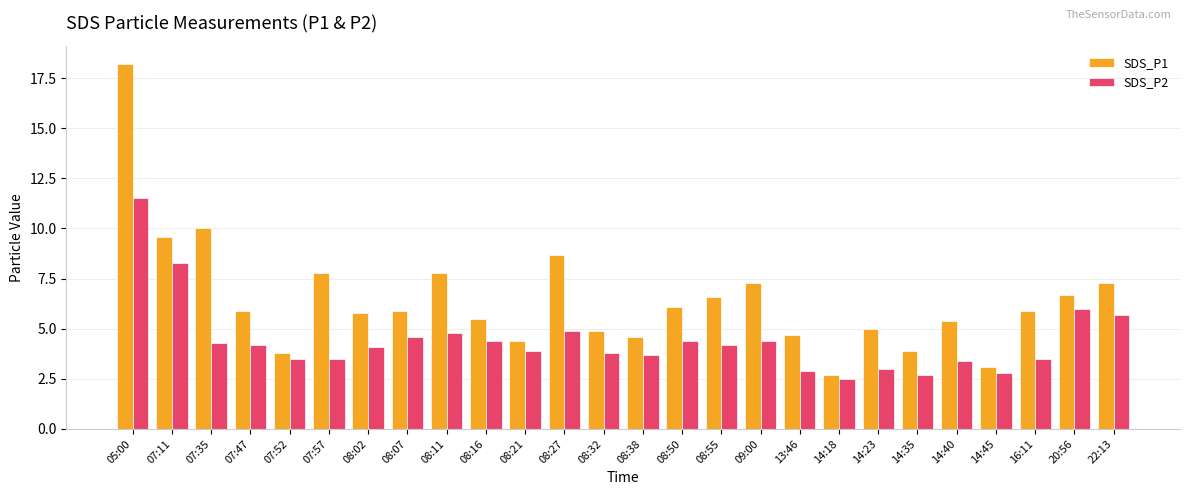

What is the difference between the maximum and second lowest values in the SDS_P1 series?

15.1